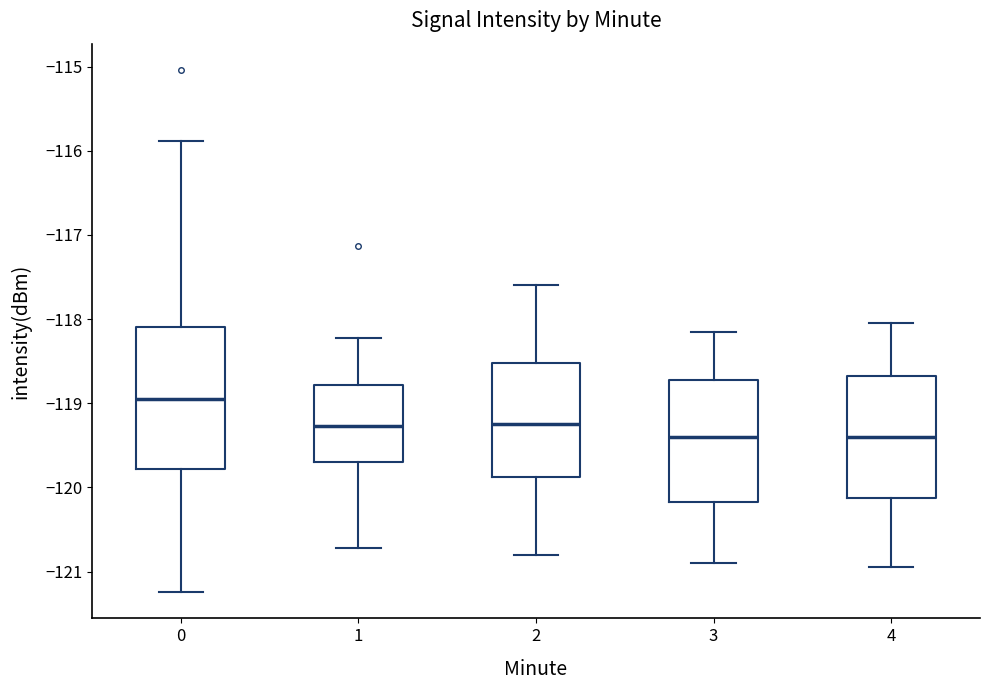

Where does the upper whisker of the box at x = 2 end on the y-axis? The values are not printed on the chart, so give them approximately, as read against the axis.

-117.6